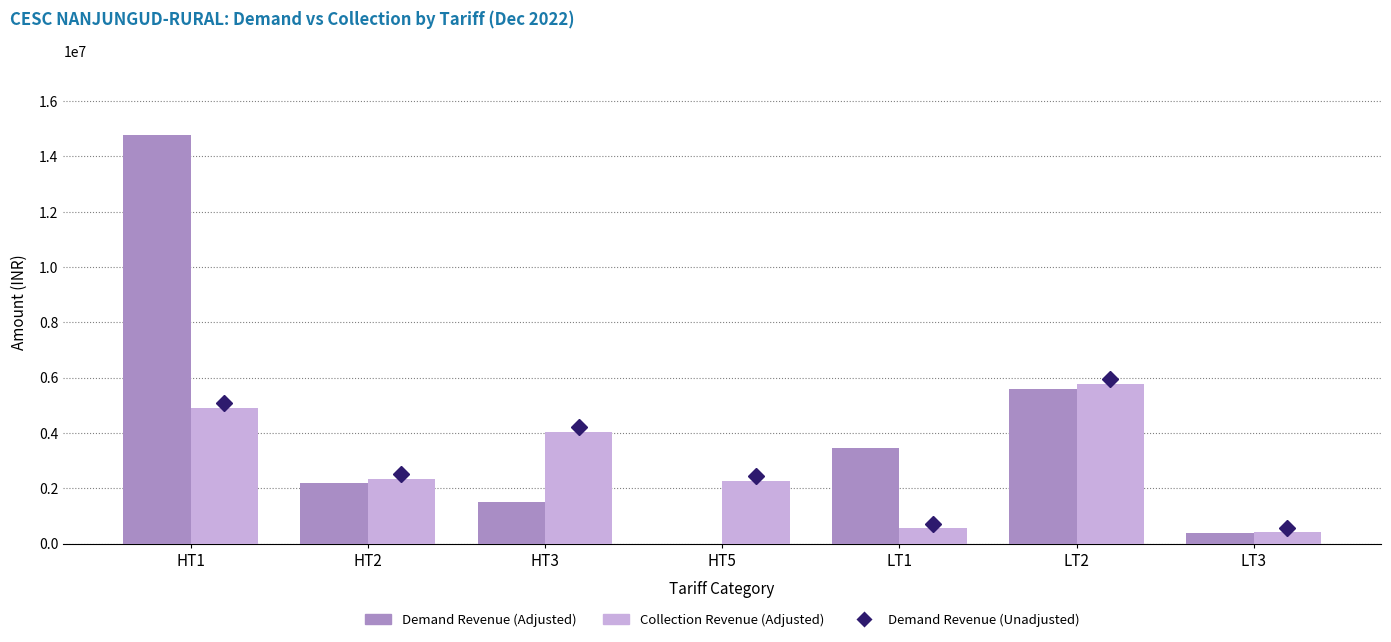

What is the spread (max minus min) of values at LT1?

2909612.2